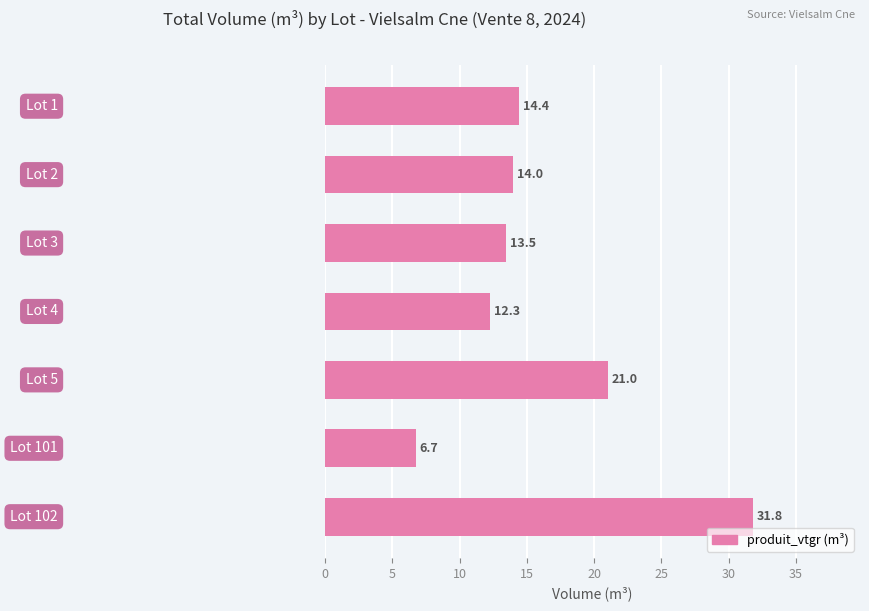

What is the value of the 7th bar from the top?

31.8